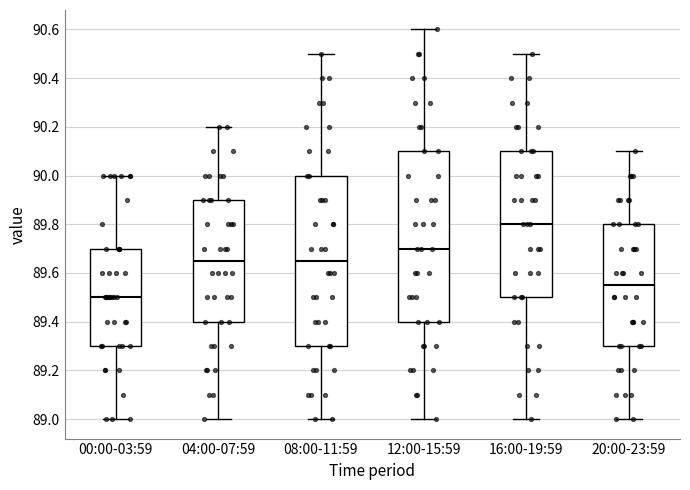

Reading left to right, read every box against the y-axis: the position of its median line, the range the box covers, and the ends of its whiskers. The values are not printed on the chart, so give them approximately, as read against the axis.

00:00-03:59: median 89.50, box 89.30 to 89.70, whiskers 89.00 to 90.00
04:00-07:59: median 89.66, box 89.40 to 89.90, whiskers 89.00 to 90.20
08:00-11:59: median 89.66, box 89.30 to 90.00, whiskers 89.00 to 90.50
12:00-15:59: median 89.70, box 89.40 to 90.10, whiskers 89.00 to 90.60
16:00-19:59: median 89.80, box 89.50 to 90.10, whiskers 89.00 to 90.50
20:00-23:59: median 89.56, box 89.30 to 89.80, whiskers 89.00 to 90.10